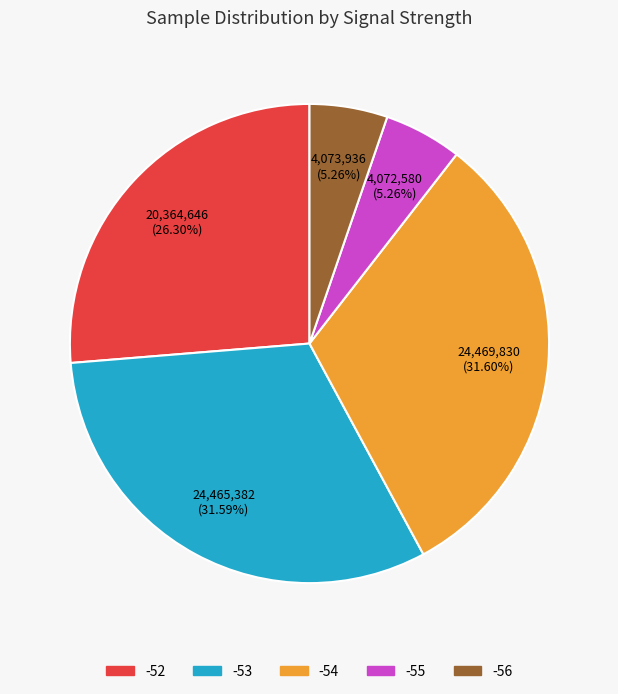

Does -53 represent more than half of the total?

No